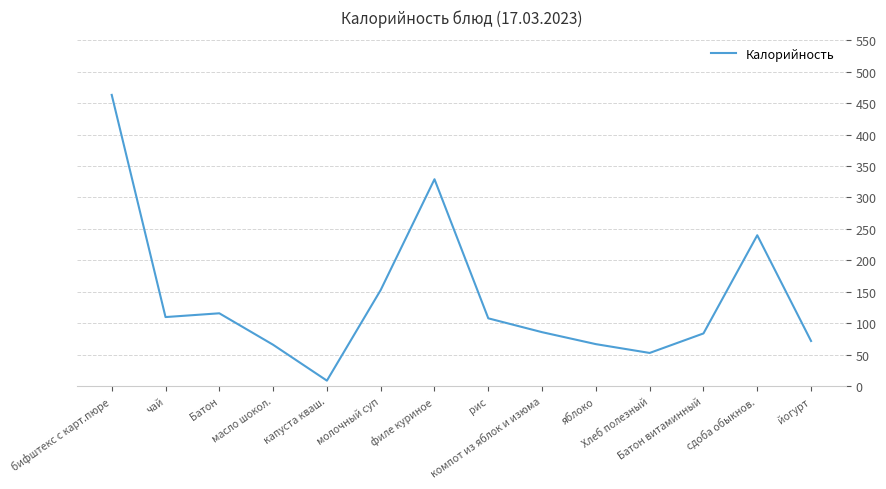

Which has a higher value, бифштекс с карт.пюре or молочный суп?

бифштекс с карт.пюре